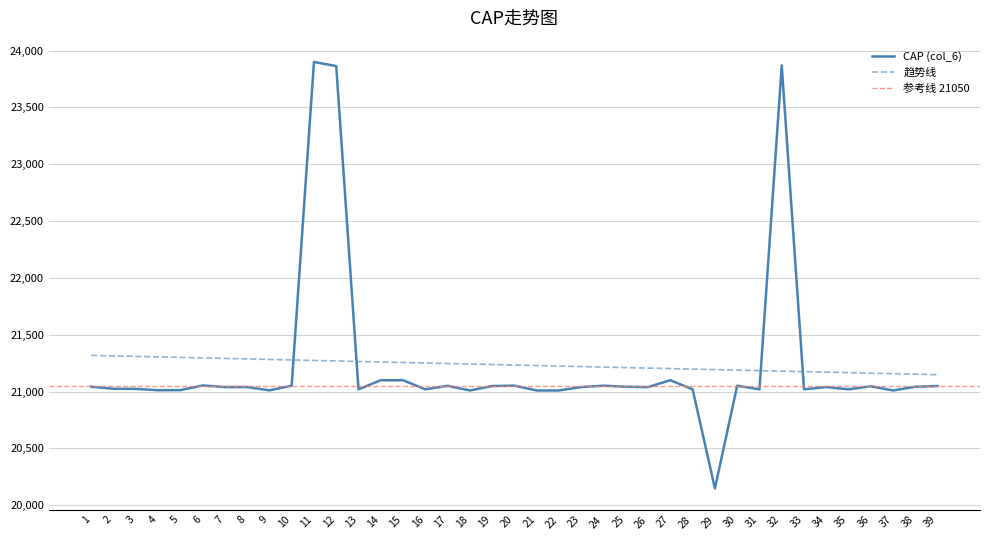

At which category does the chart reach its minimum across all series?

29